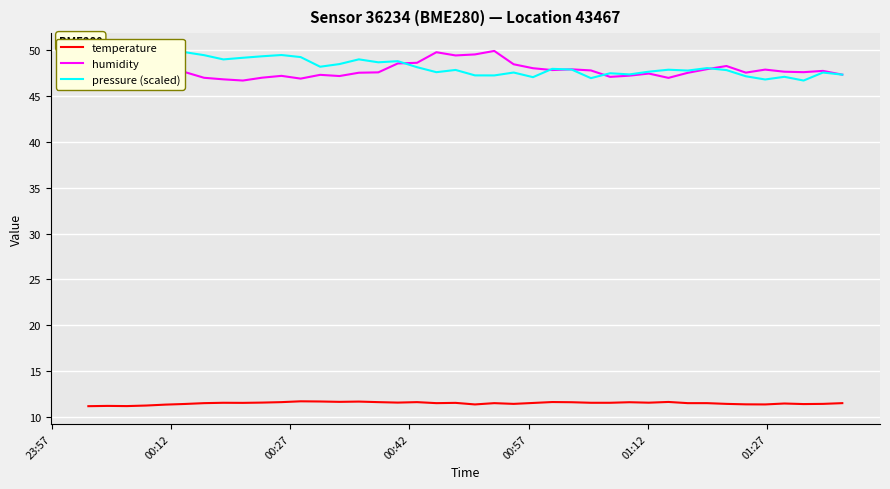

What is the sum of all temperature values?

461.6